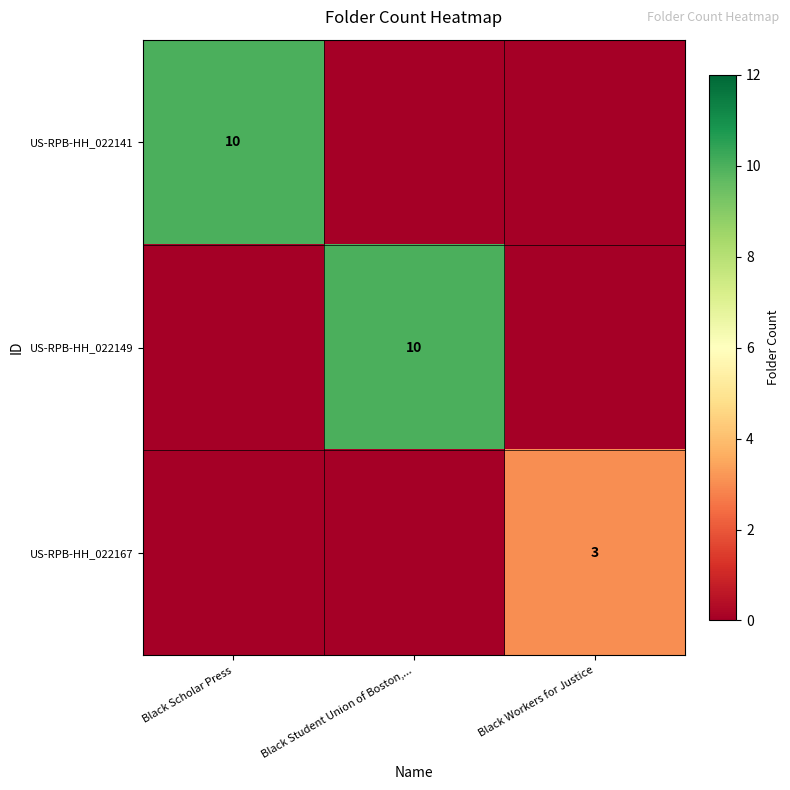

The US-RPB-HH_022141 series shows 15 at Black Scholar Press. True or false?

False